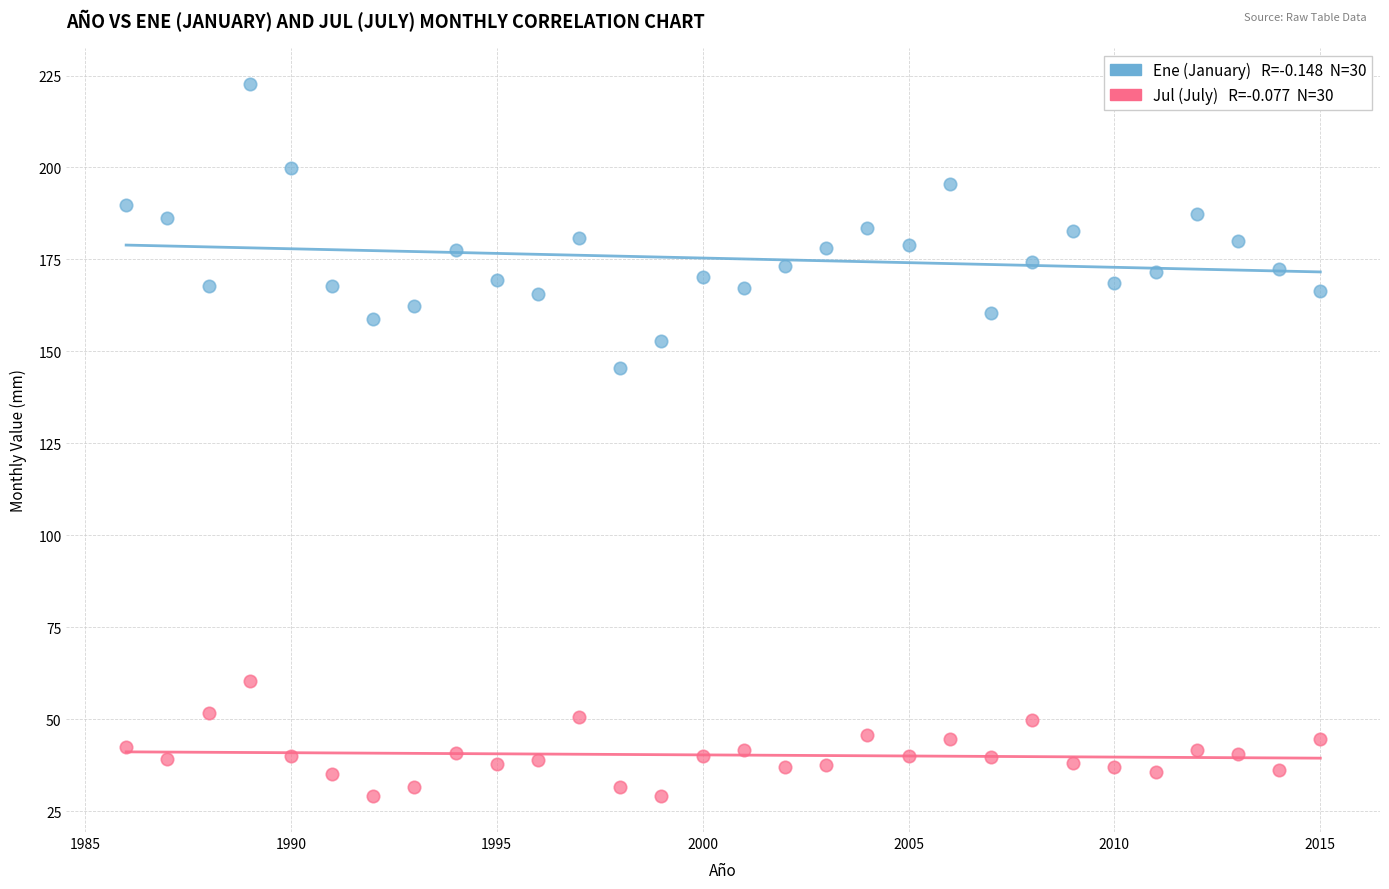

Across all data points, what is the range of X values (max minus min)?

29.0